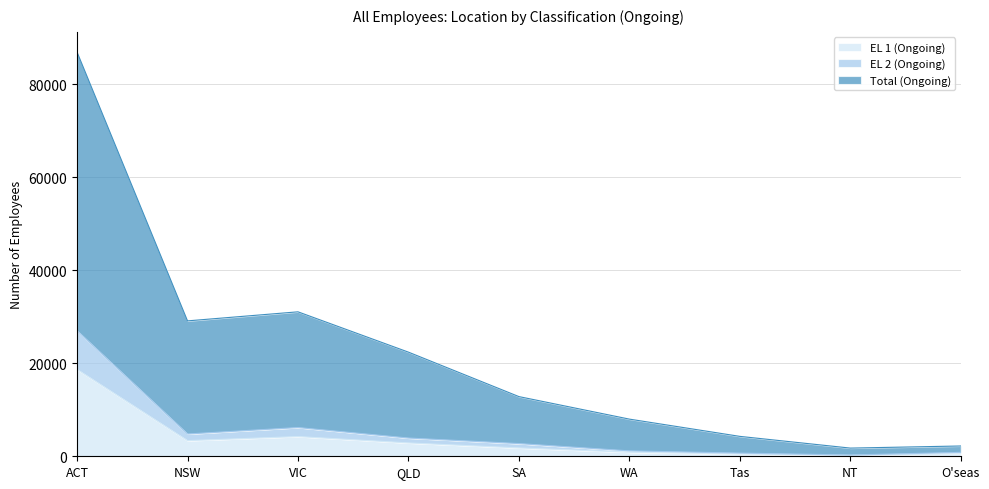

What is the difference between the maximum and minimum values in the Total (Ongoing) series?

85193